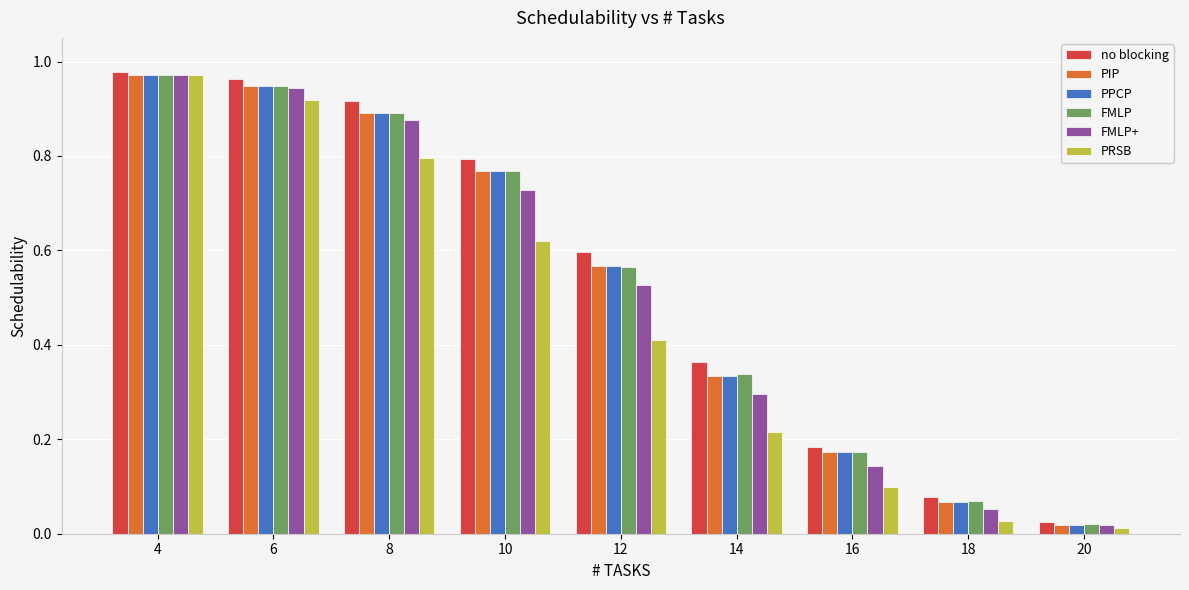

Are the bars horizontal?

No